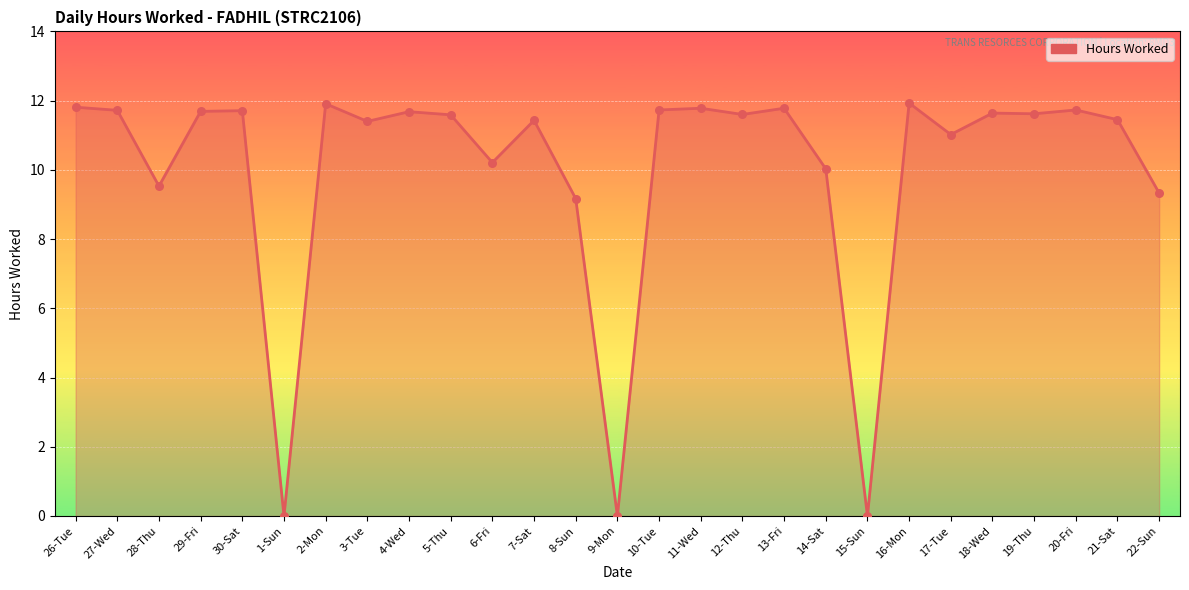

Between 1-Sun and 16-Mon, which is larger?

16-Mon